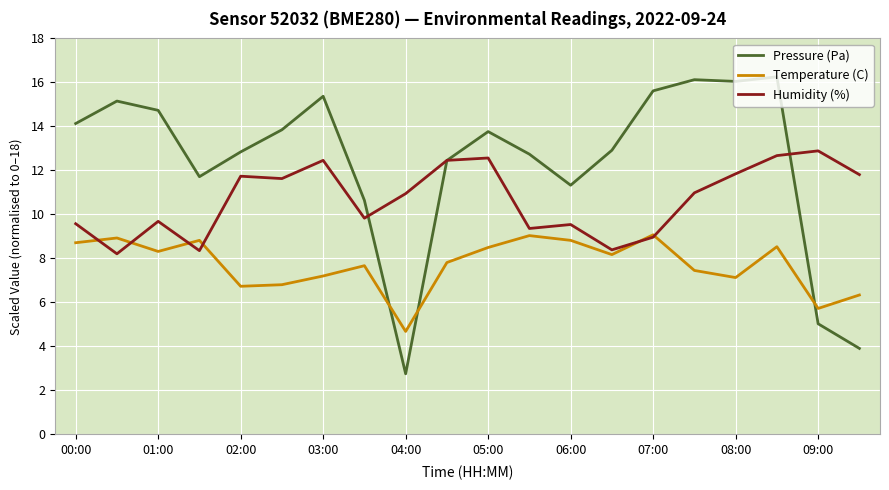

What is the maximum value shown in the chart?

16.3